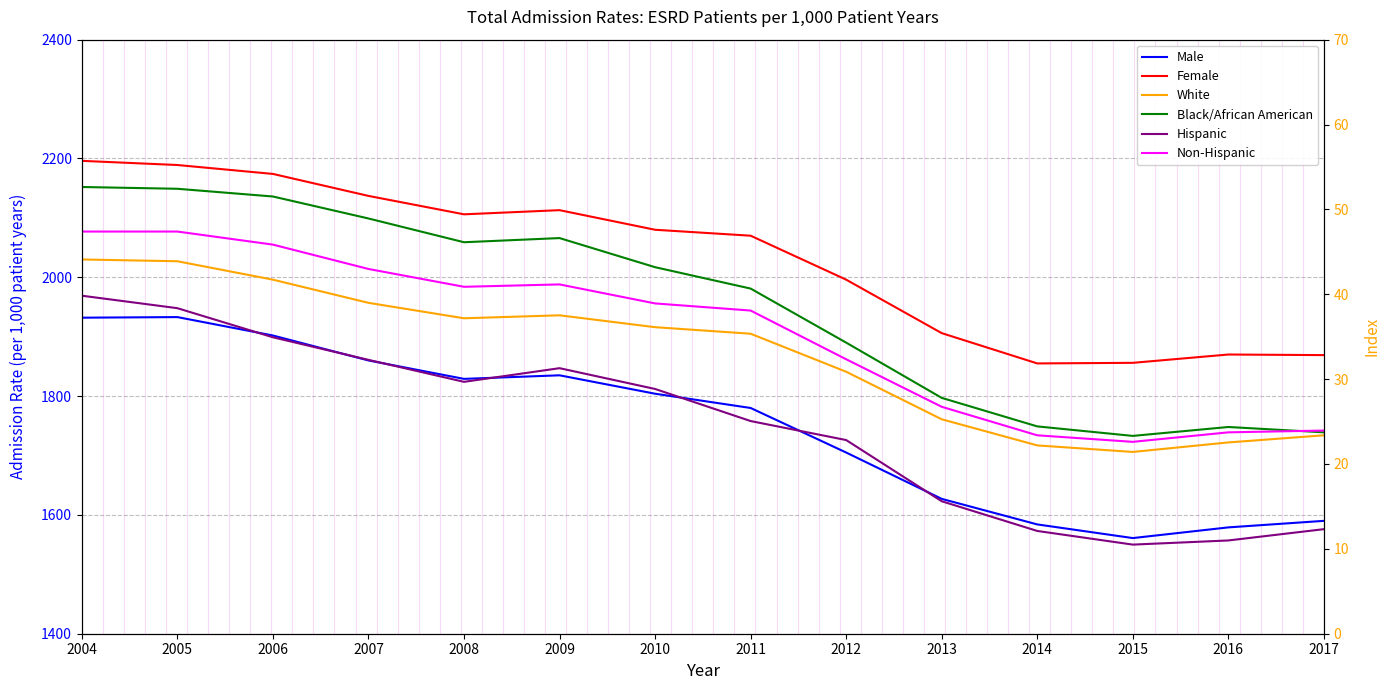

What is the minimum value shown in the chart?

1550